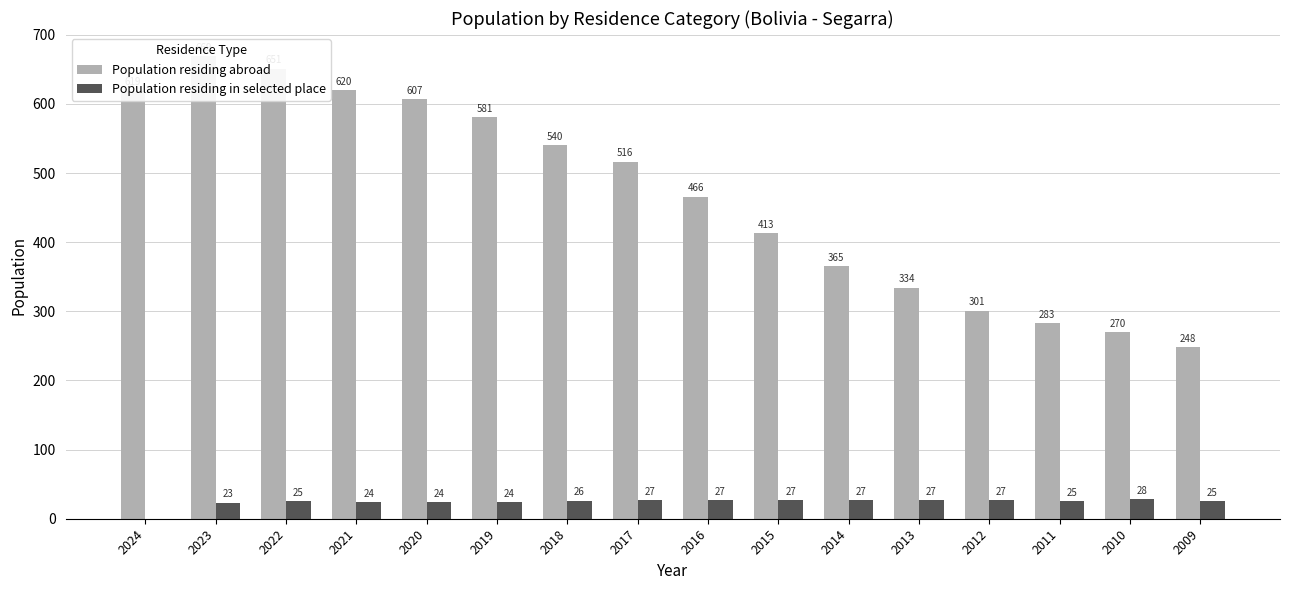

How many categories are shown in the chart?

16